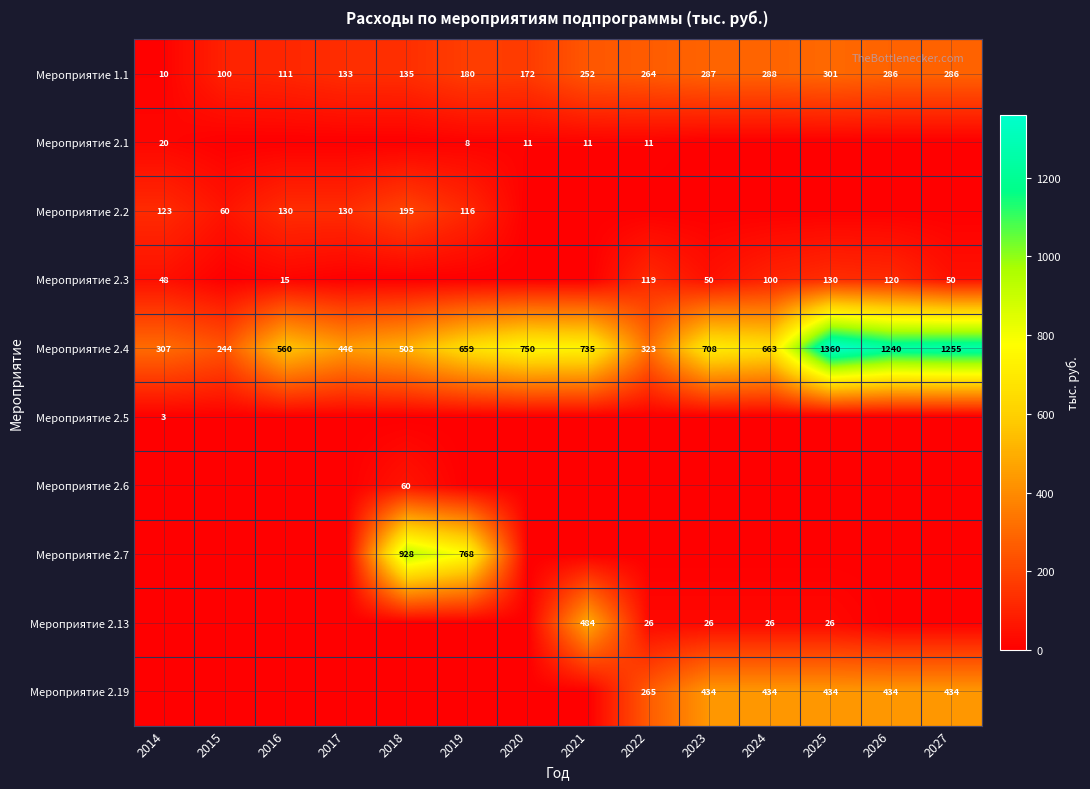

What is the average value of the Мероприятие 1.1 series?

200